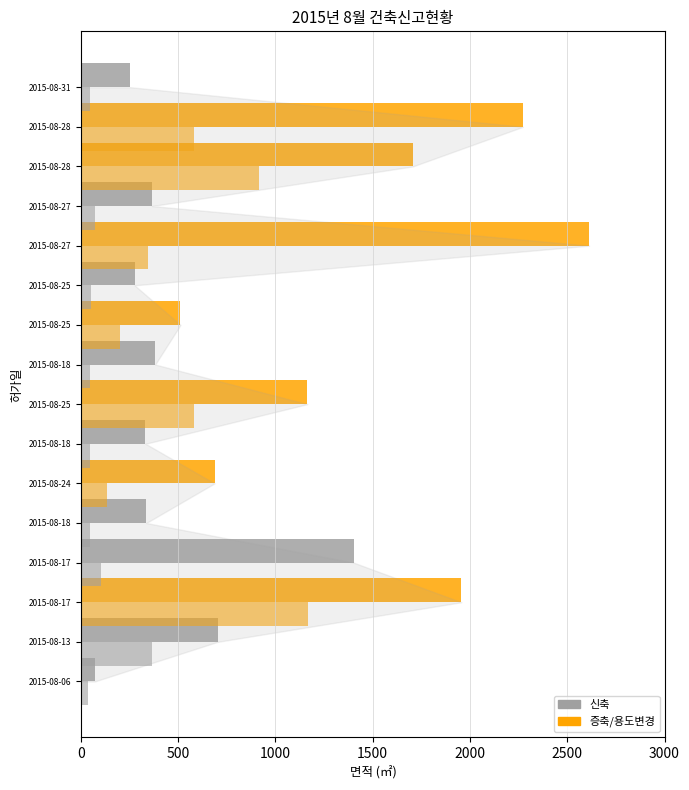

How many distinct data groups are displayed?

2